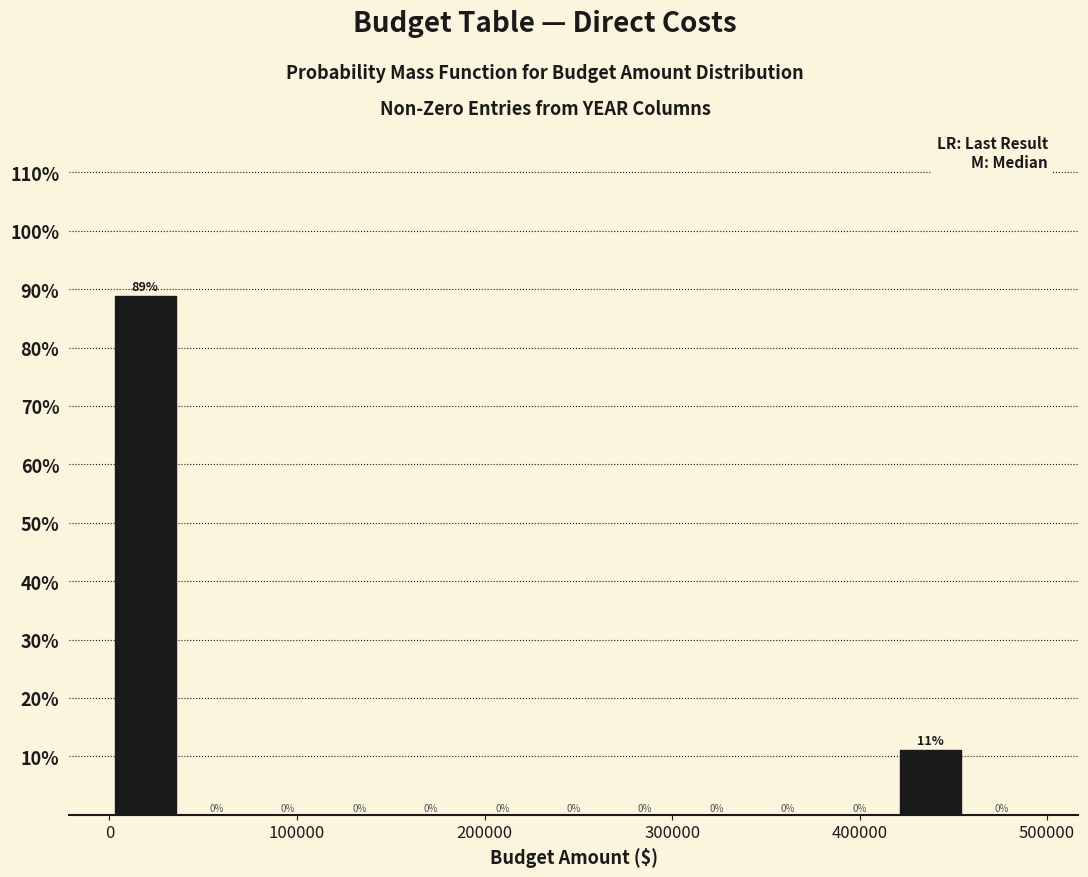

Around what value on the x-axis is the tallest bar? Give the approximate position of its centre, as read against the axis.

20000